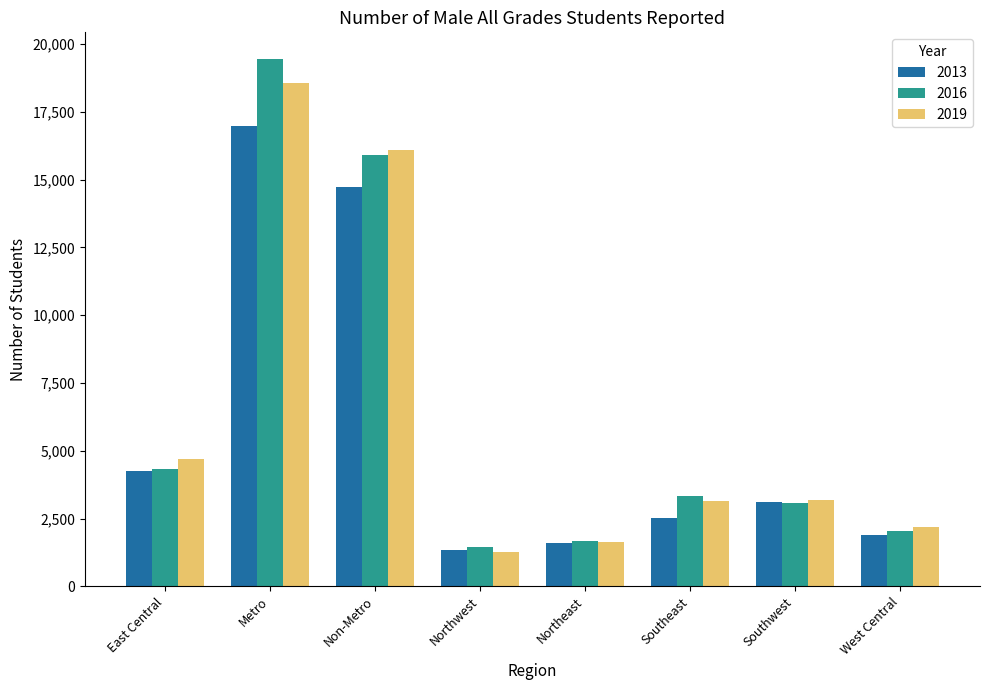

What is the average value of the 2016 series?

6405